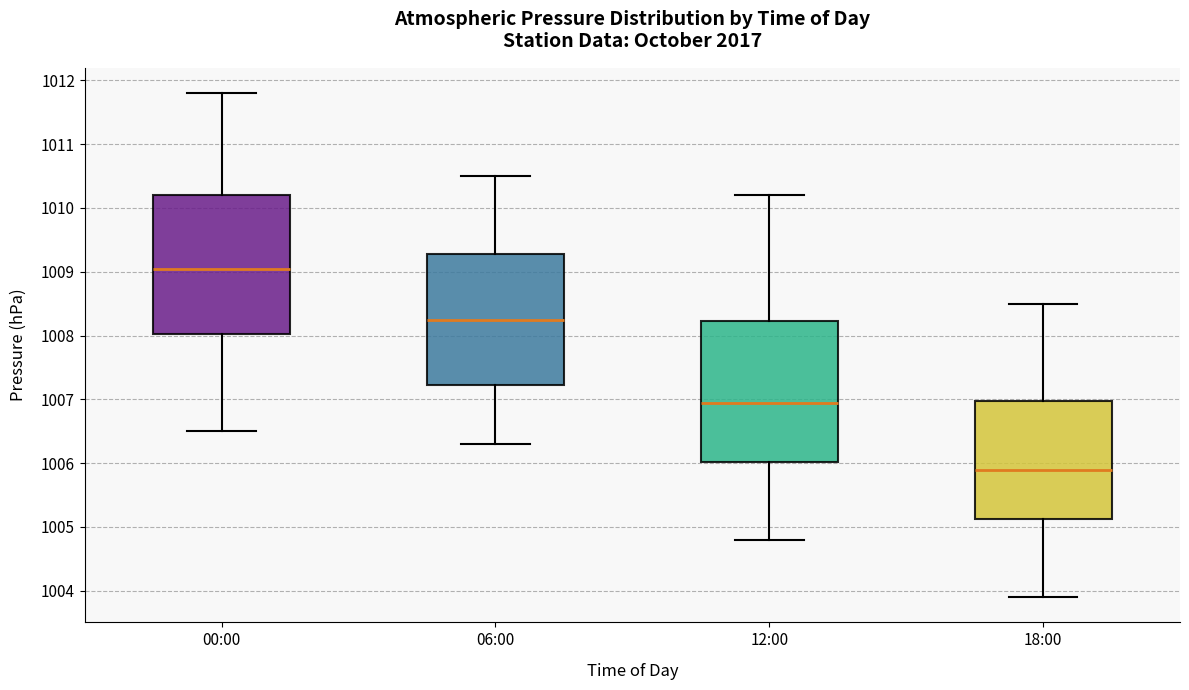

Reading left to right, transcribe this box plot: for each box, give where its median line is, the range the box spans, and where its two whiskers end, as read against the y-axis. The values are not printed on the chart, so give them approximately, as read against the axis.

00:00: median 1009.1, box 1008.0 to 1010.2, whiskers 1006.5 to 1011.8
06:00: median 1008.3, box 1007.2 to 1009.3, whiskers 1006.3 to 1010.5
12:00: median 1007.0, box 1006.0 to 1008.2, whiskers 1004.8 to 1010.2
18:00: median 1005.9, box 1005.1 to 1007.0, whiskers 1003.9 to 1008.5